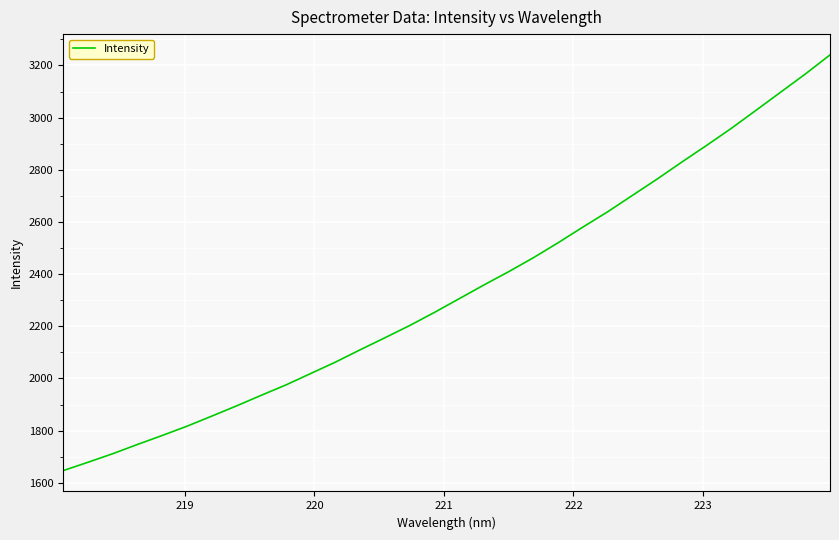

Does the chart display data point markers on the line(s)?

No